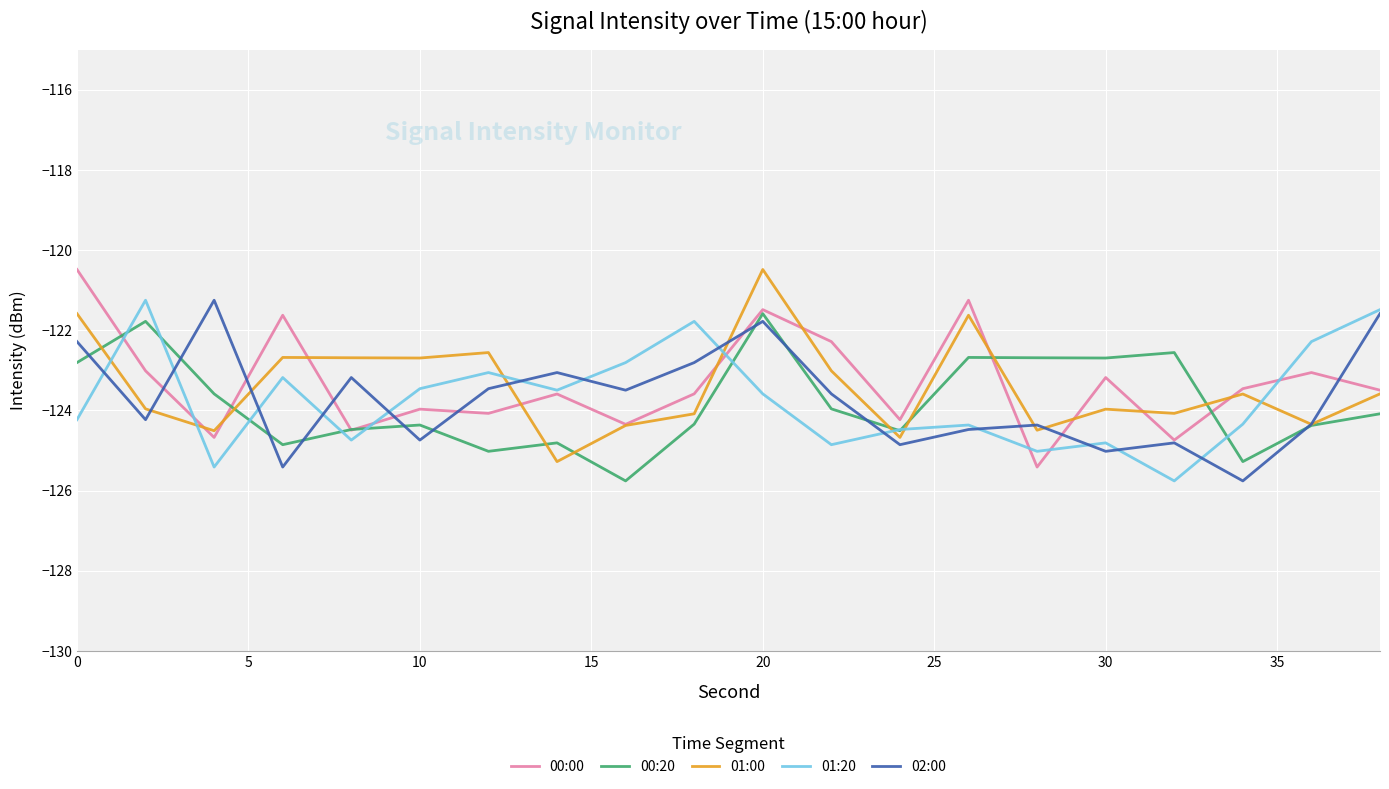

What is the lowest value of the 00:20 series?

-125.8